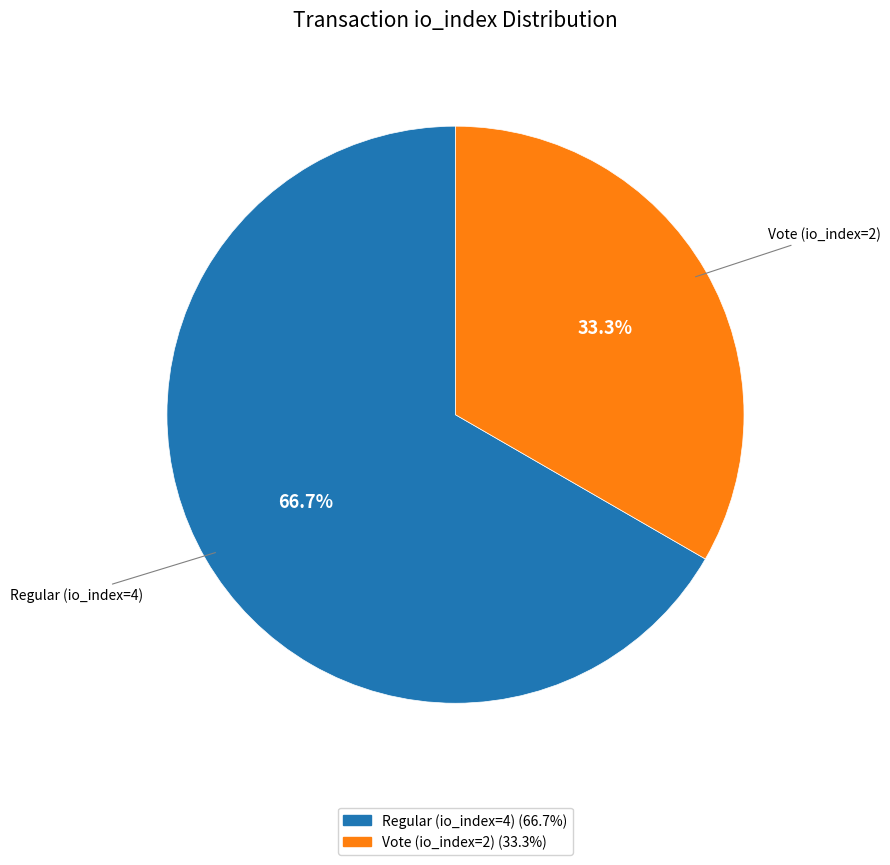

Does Vote (io_index=2) account for over 50% of the chart?

No